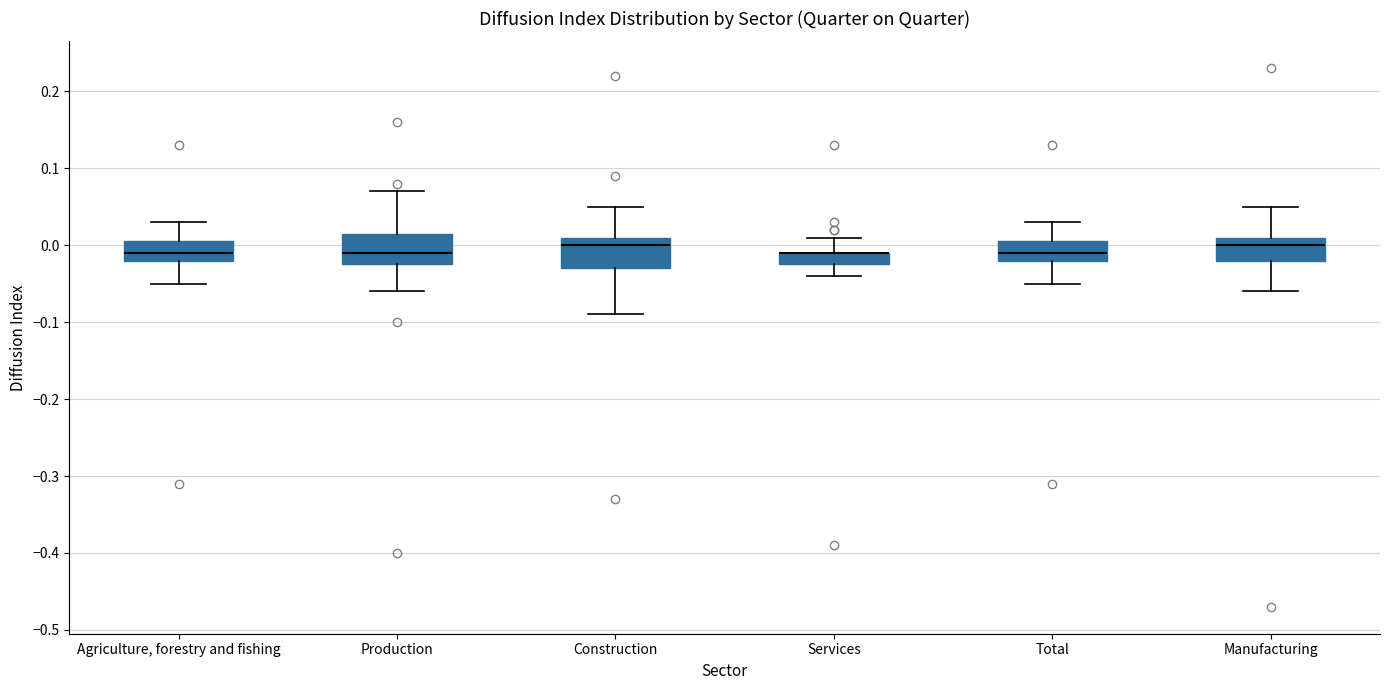

Where is the lower edge of the box for Construction on the y-axis? The values are not printed on the chart, so give them approximately, as read against the axis.

-0.03